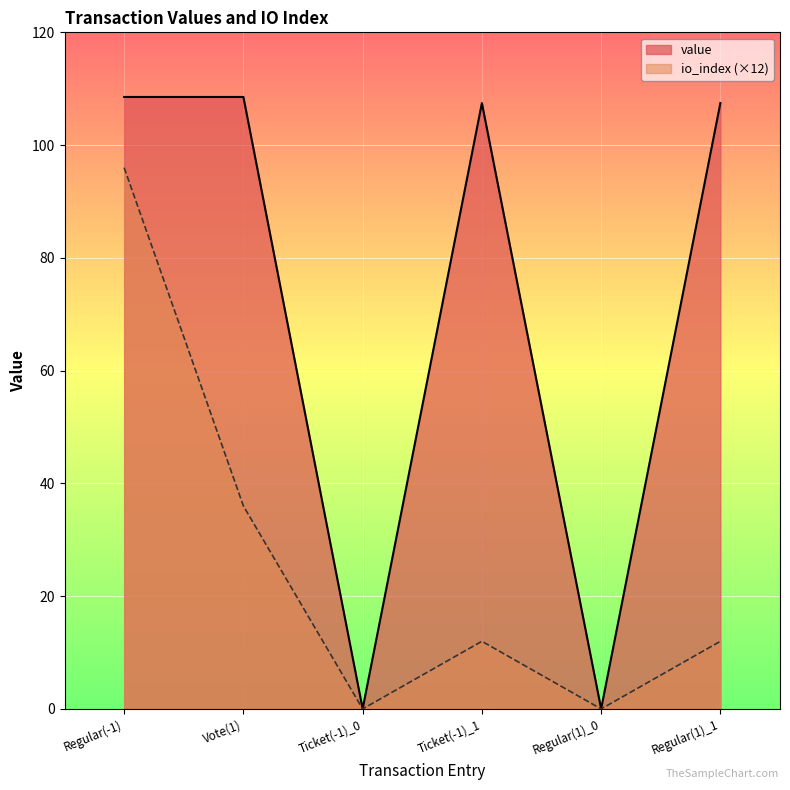

Where is the first local minimum for value?

Ticket(-1)_0